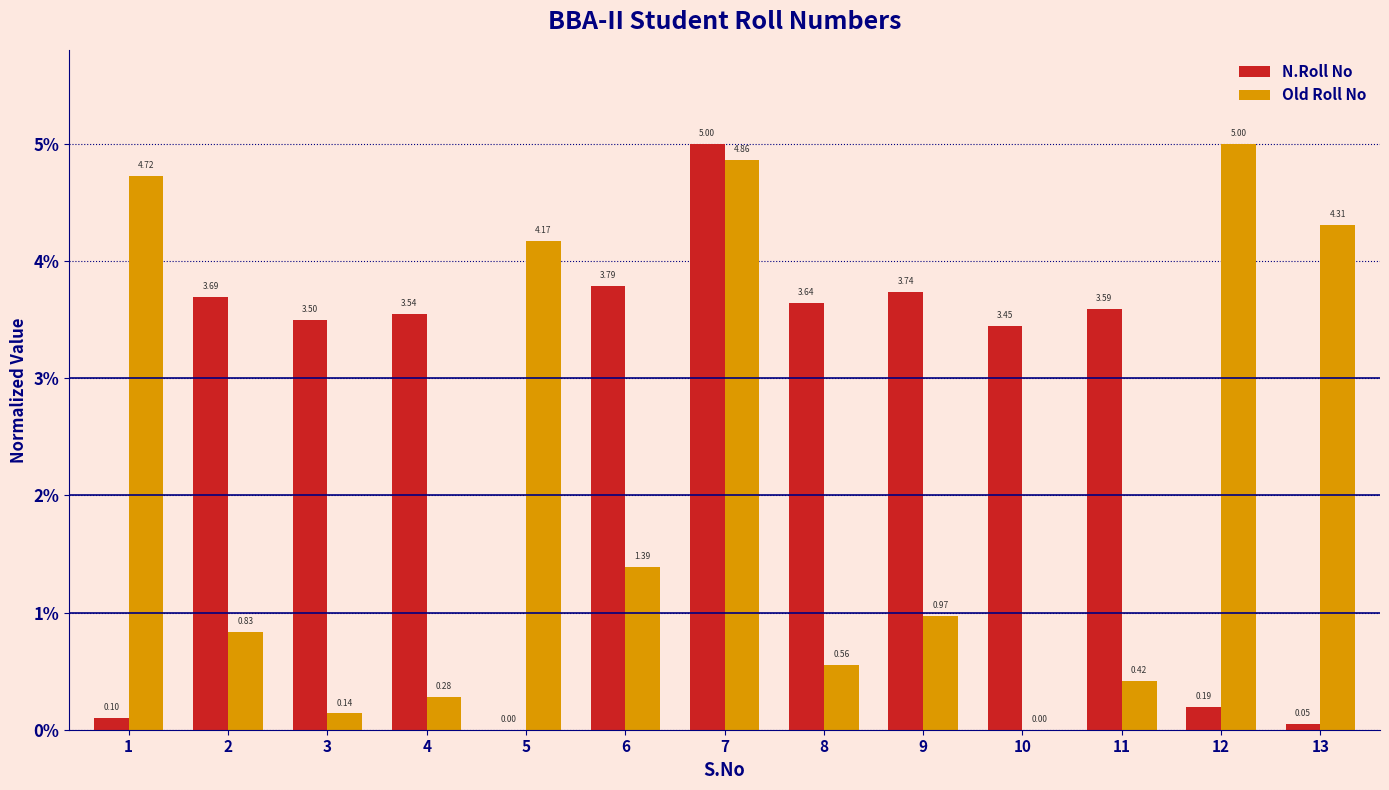

Between 6 and 13, which series saw the biggest shift?

N.Roll No